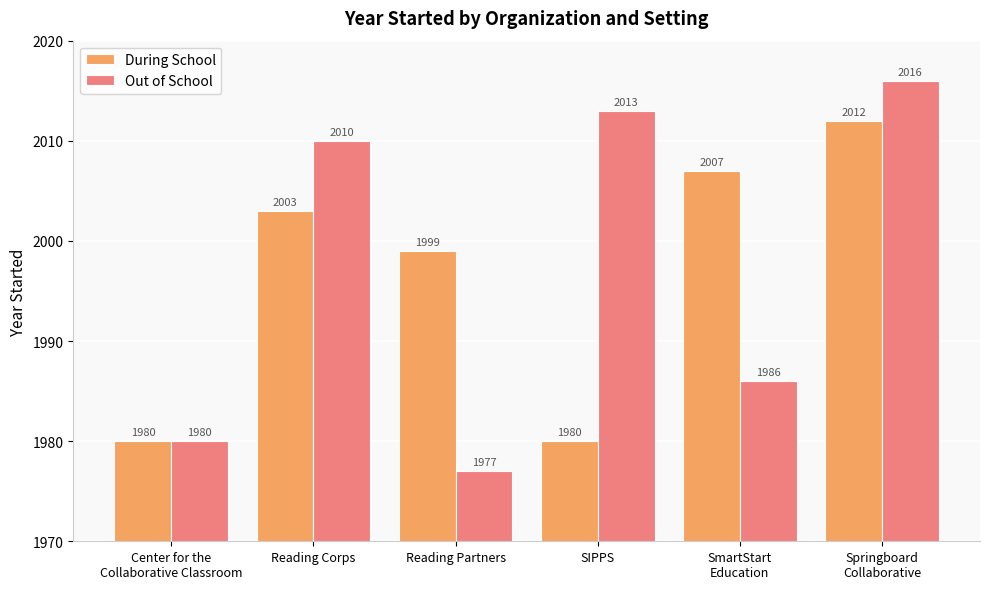

Count the number of categories in the chart.

6